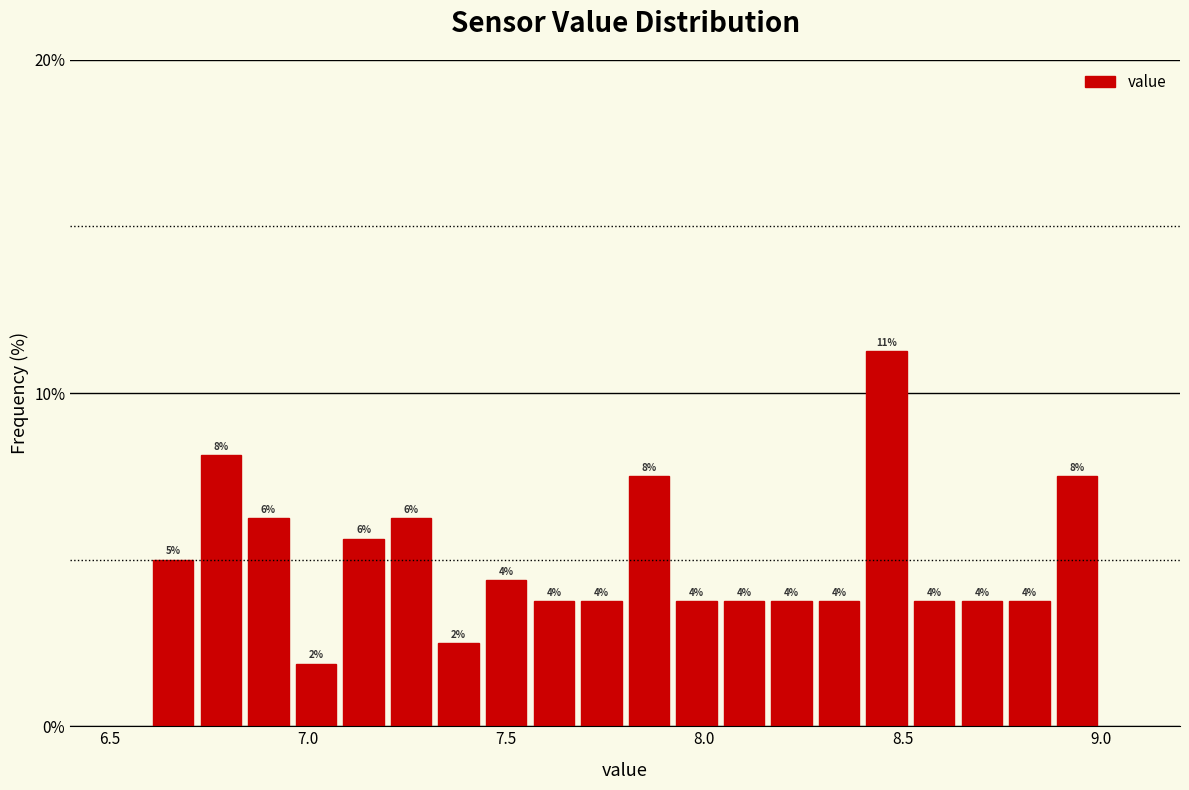

Around what value on the x-axis is the tallest bar? Give the approximate position of its centre, as read against the axis.

8.45